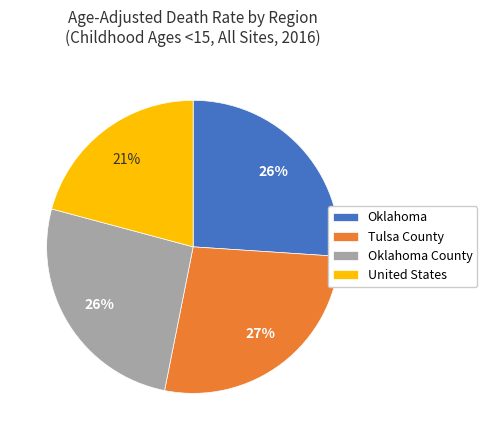

To the nearest percent, what percentage of the pie is Oklahoma County?

26%